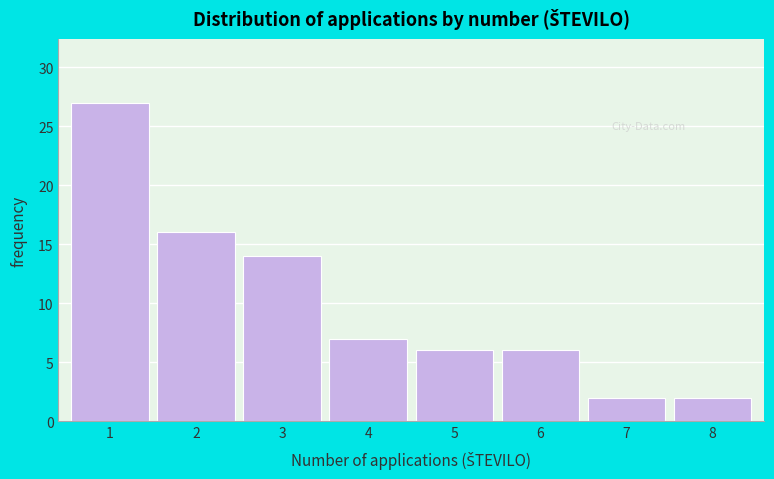

Reading right to left, extract all data points from this chart.

2	2	6	6	7	14	16	27